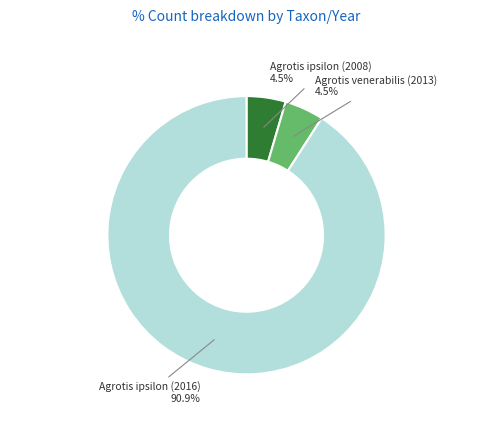

What is the largest slice in the pie chart?

Agrotis ipsilon (2016)